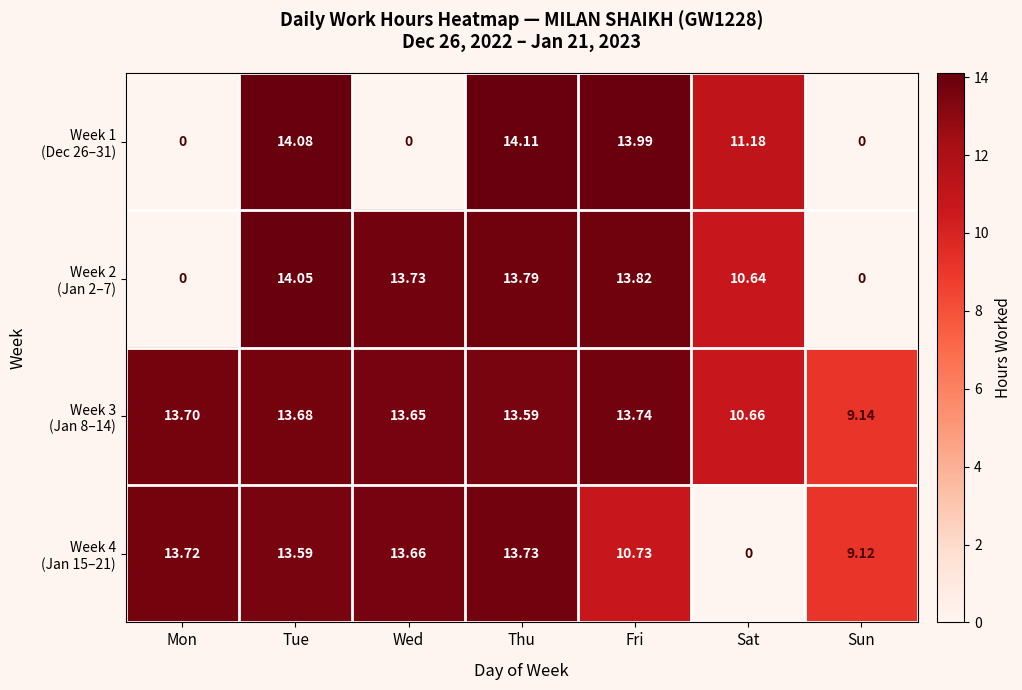

At which category is the sum across all series the highest?

Tue